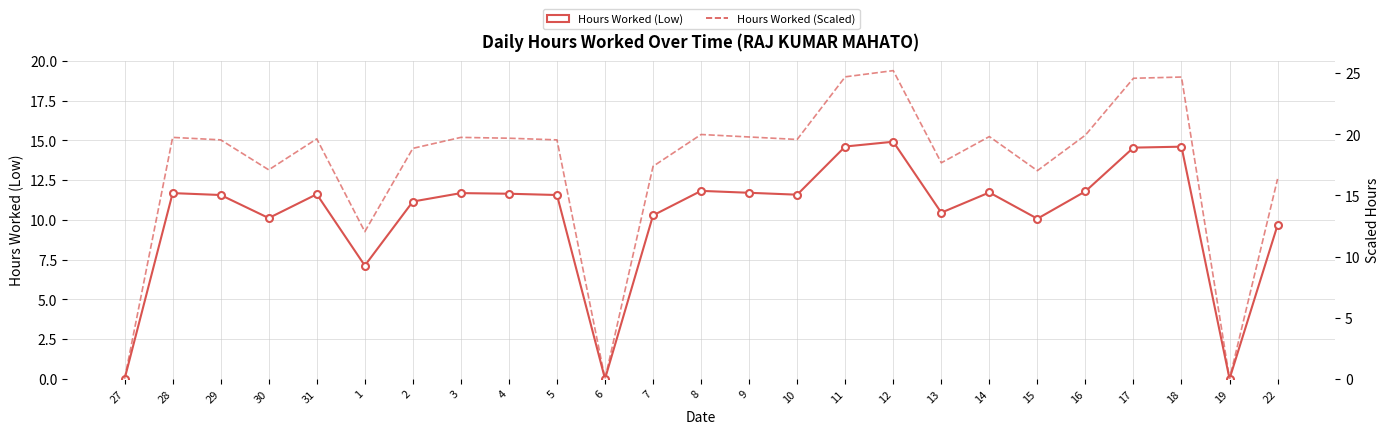

At 28, list the series in order from largest to smallest.

Hours Worked (Scaled), Hours Worked (Low)